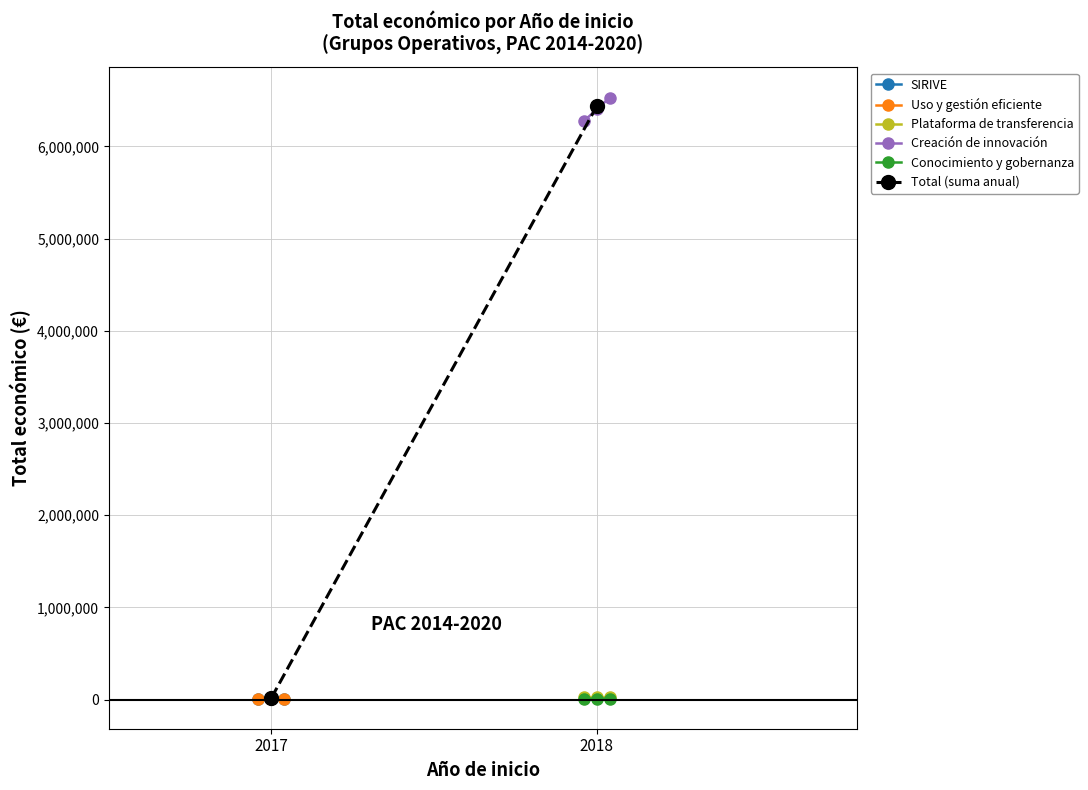

What is the difference between the values at 2018 and 2017?

6391475